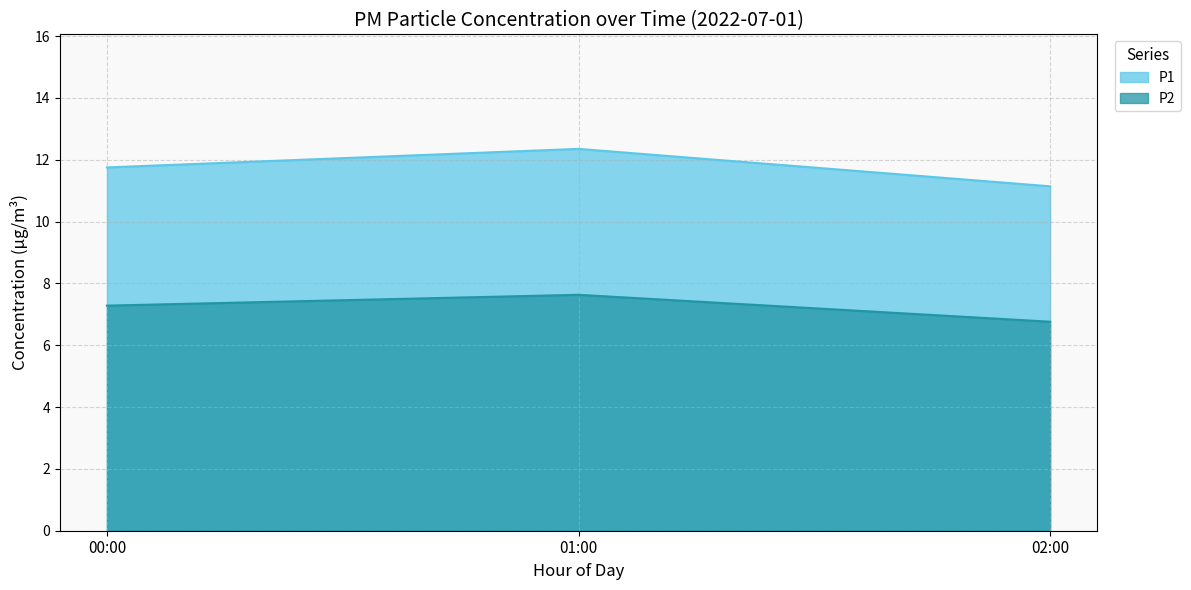

True or false: P1 has more than 2 interior local peaks.

False